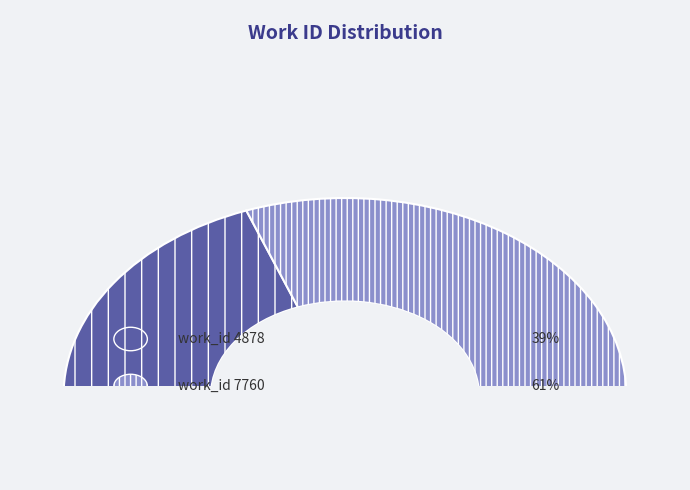

Rank the categories by value from lowest to highest.

work_id 4878, work_id 7760